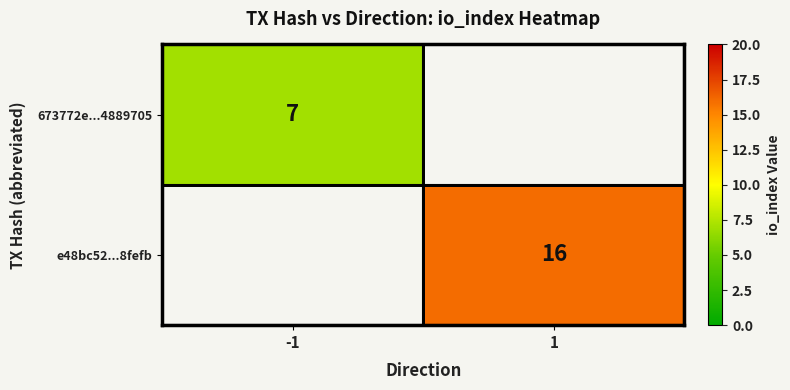

The value of 673772e...4889705 at -1 is 7. True or false?

True